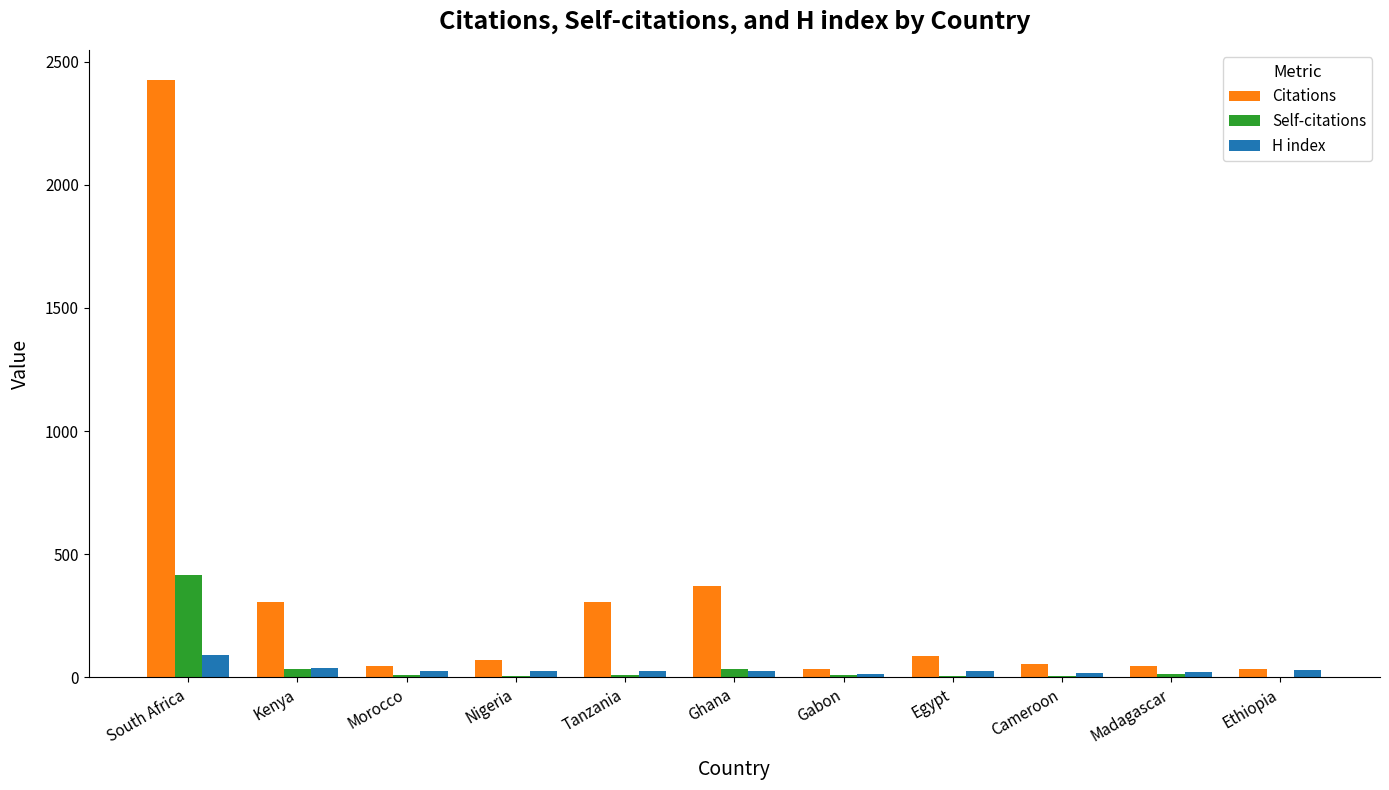

How many series are shown in this chart?

3